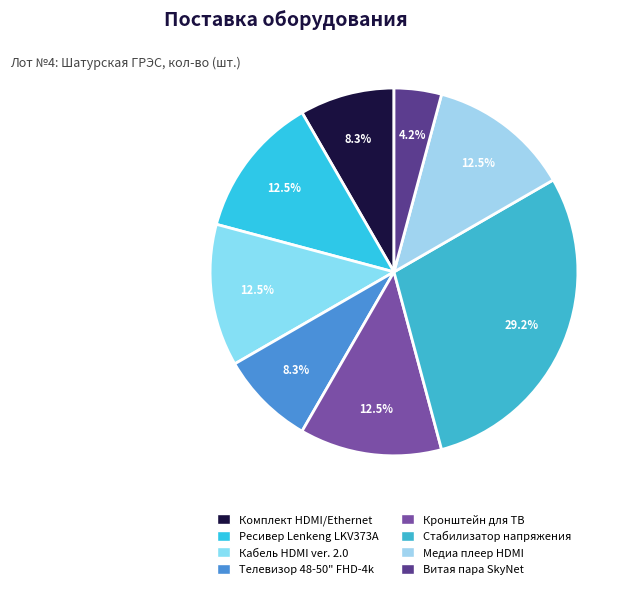

Count the number of slices in the pie.

8